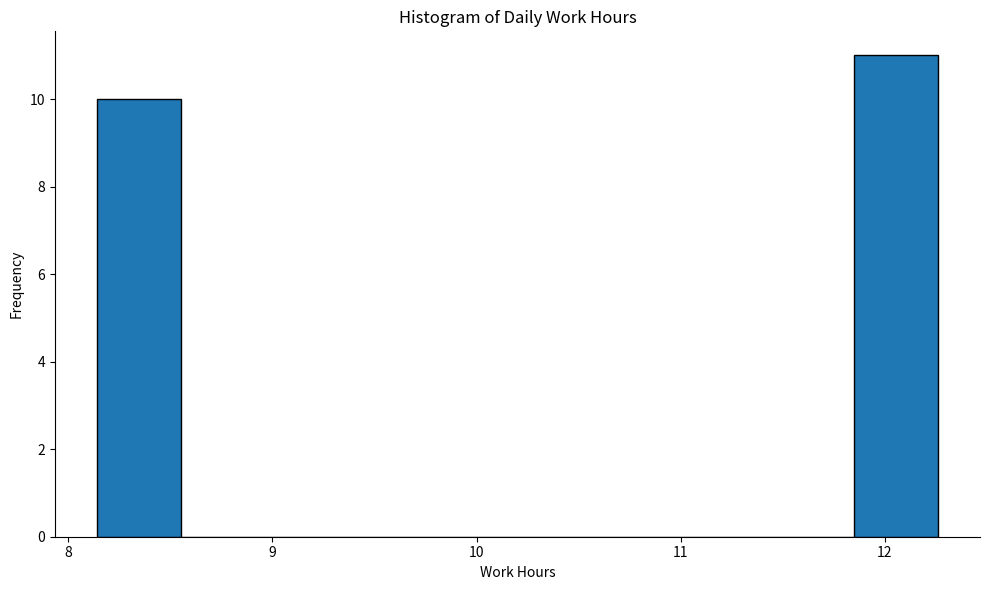

How tall is the bar that spans 8.1 to 8.6 on the x-axis? Neither the bar edges nor the heights are printed on the chart, so give them approximately, as read against the axes.

10